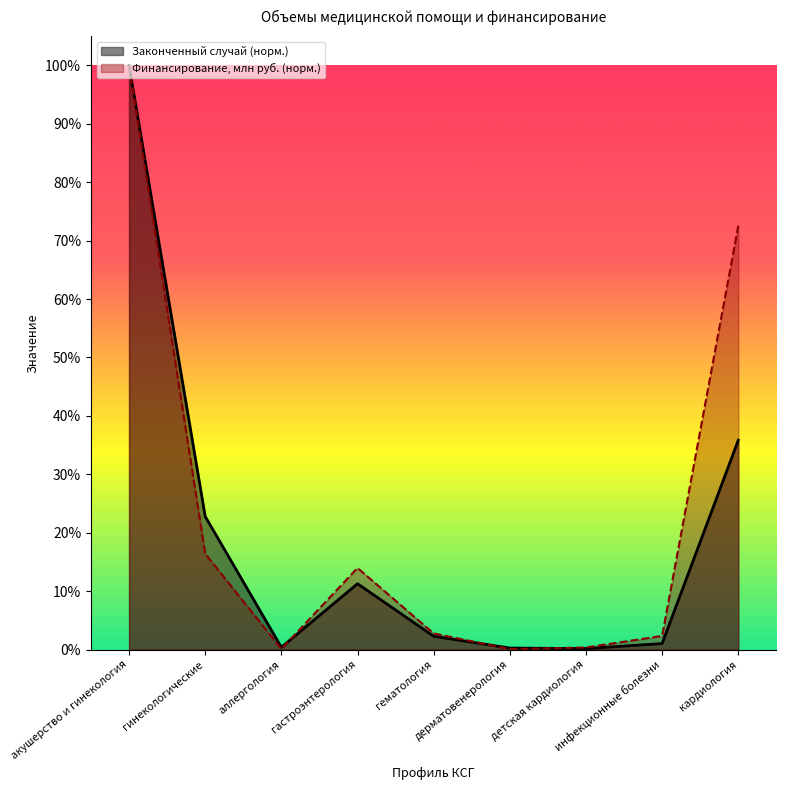

What is the value of the Финансирование, руб. (млн) point at the 2nd from the left?

0.2